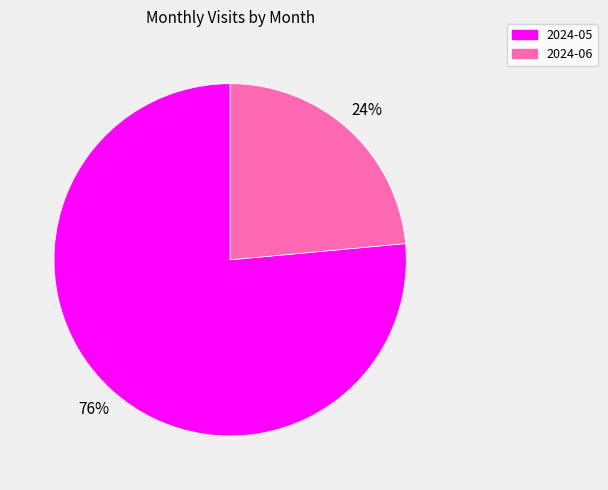

Which slice is the smallest?

2024-06